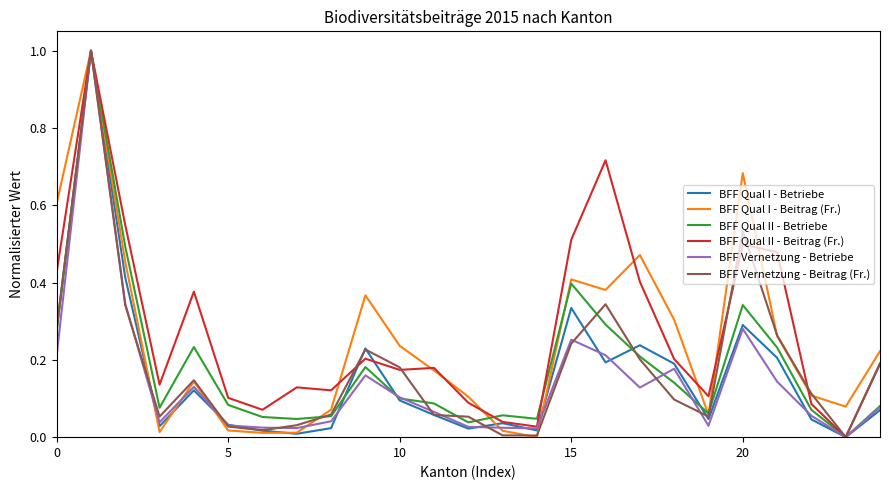

What is the greatest value displayed?

1.0